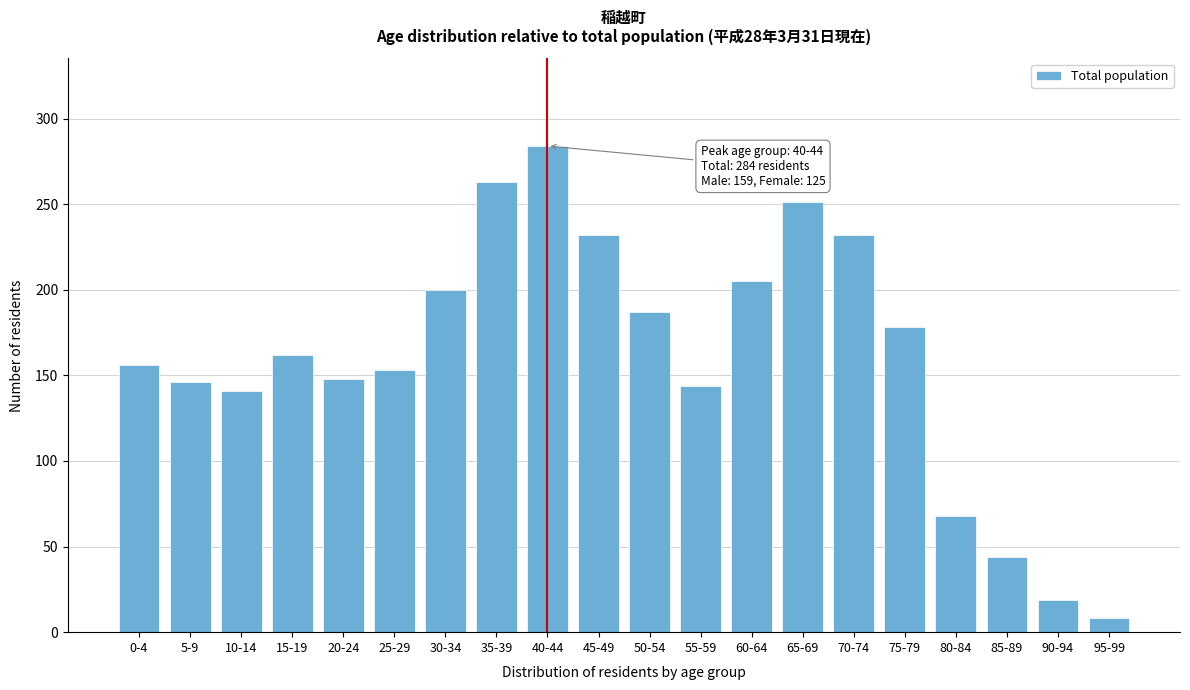

Reading left to right, transcribe all the data shown in this chart.

0-4=156	5-9=146	10-14=141	15-19=162	20-24=148	25-29=153	30-34=200	35-39=263	40-44=284	45-49=232	50-54=187	55-59=144	60-64=205	65-69=251	70-74=232	75-79=178	80-84=68	85-89=44	90-94=19	95-99=8